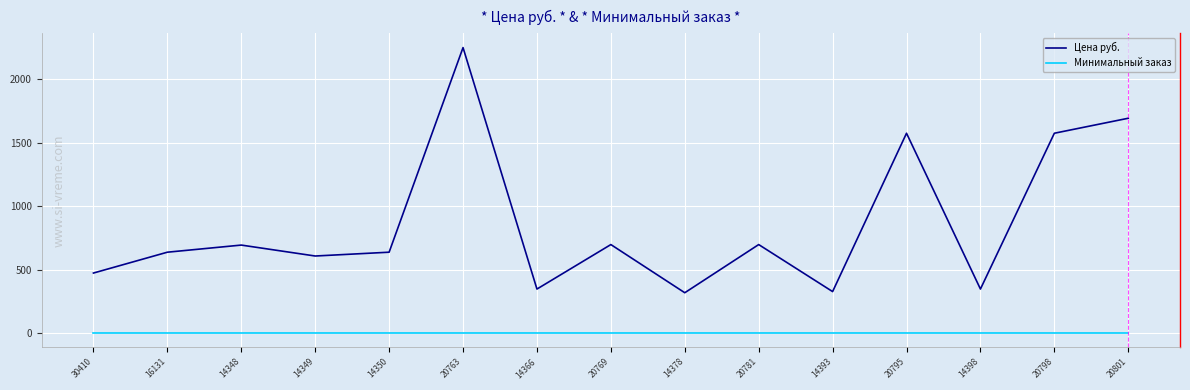

Which series has the largest total across all categories?

Цена руб.